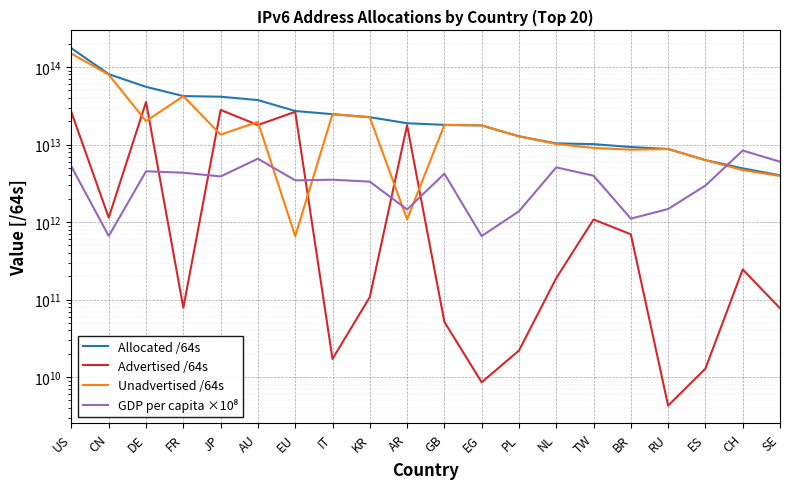

The Advertised /64s series shows 29499178500640 at AU. True or false?

False